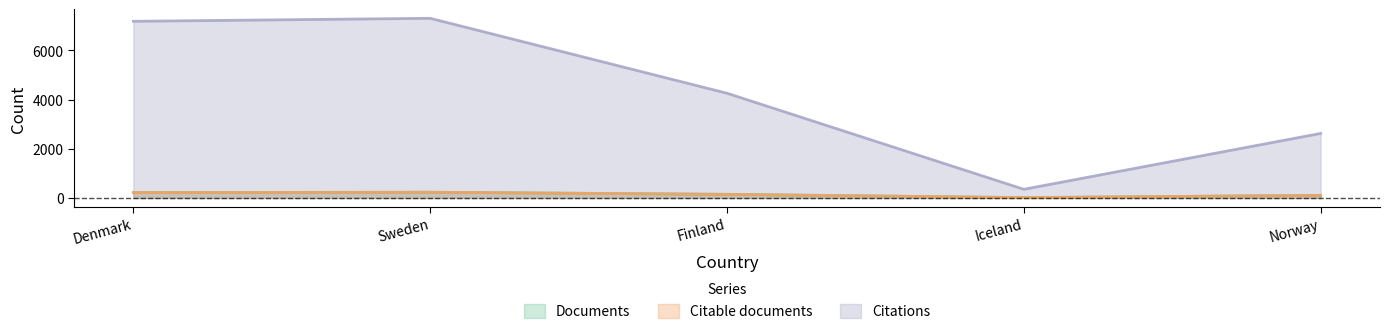

Which has a higher value, Sweden or Iceland?

Sweden